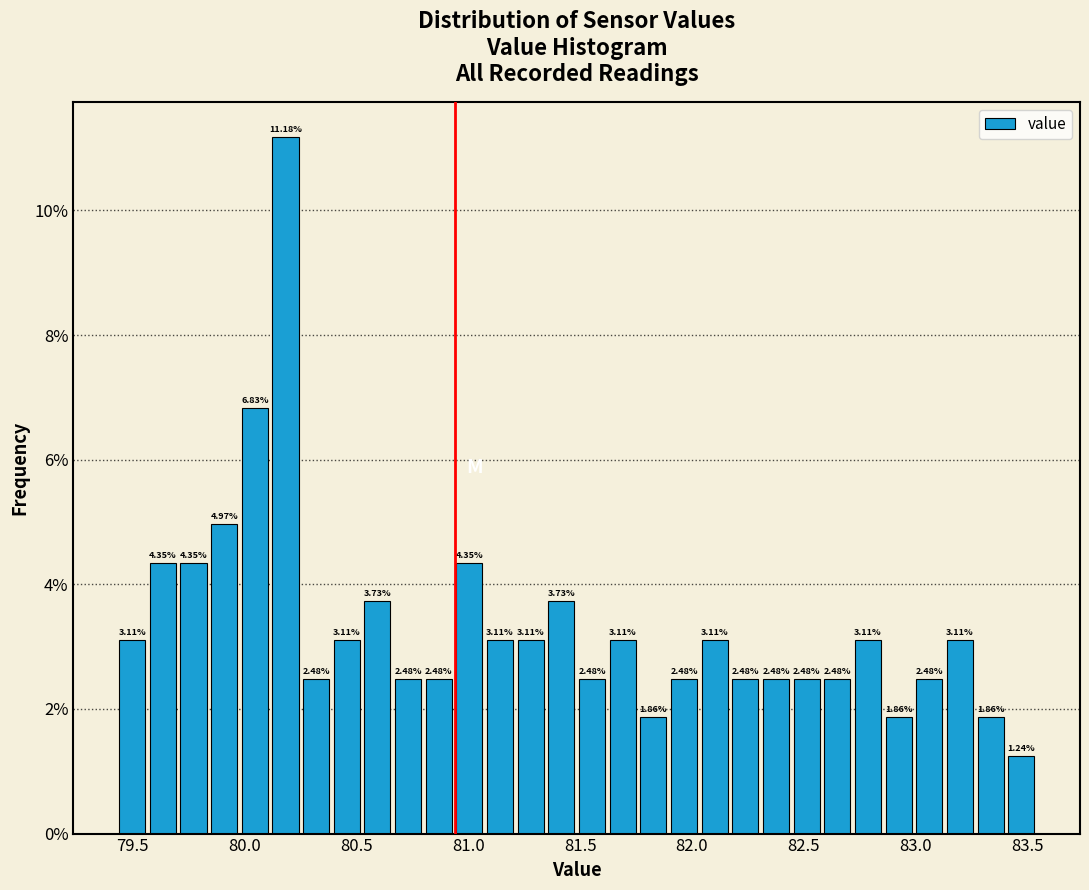

Read against the x-axis, roughly where is the centre of the tallest bar?

80.20